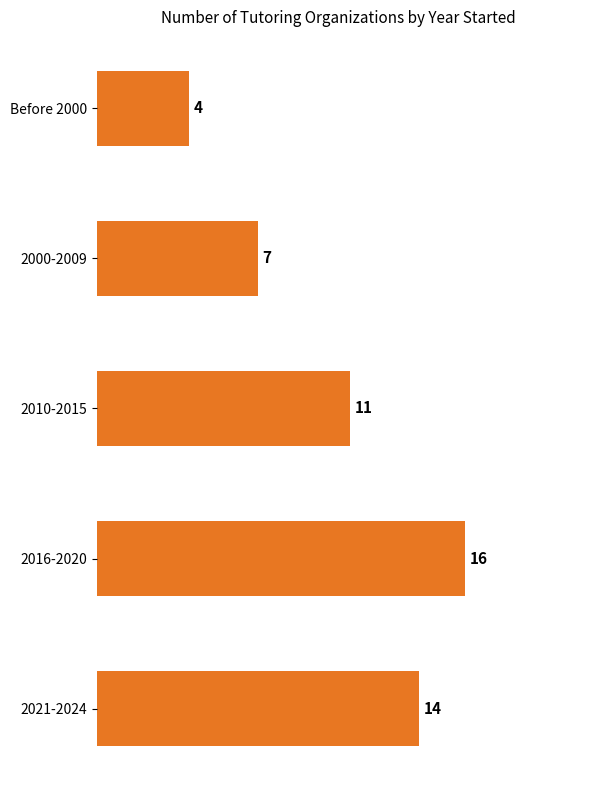

Between 2021-2024 and 2016-2020, which is larger?

2016-2020